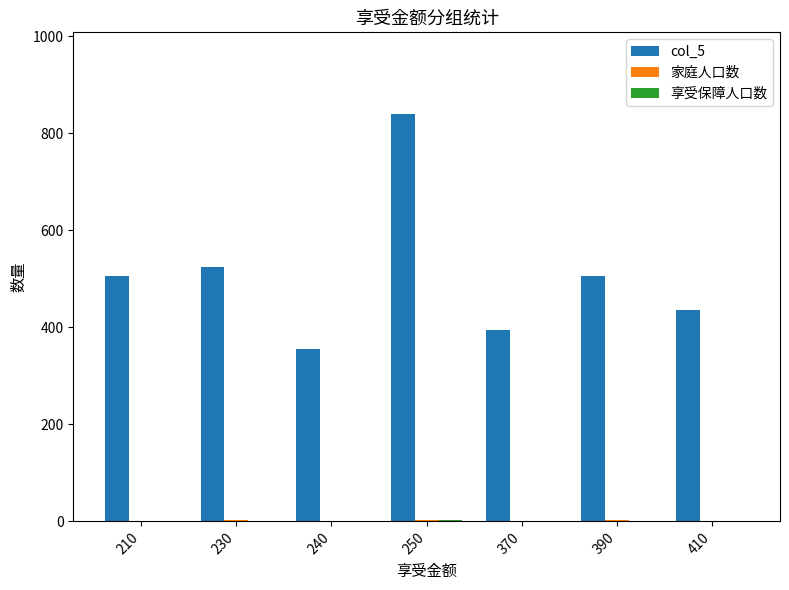

Is it true that col_5 equals 505 at 390?

True